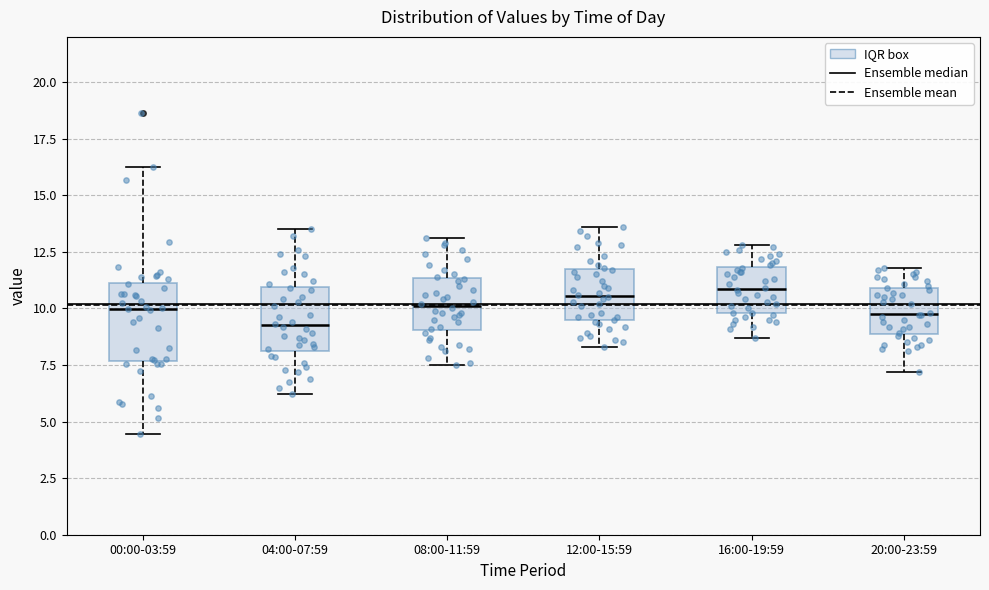

Comparing the boxes themselves (not the whiskers), which one is the tallest?

00:00-03:59